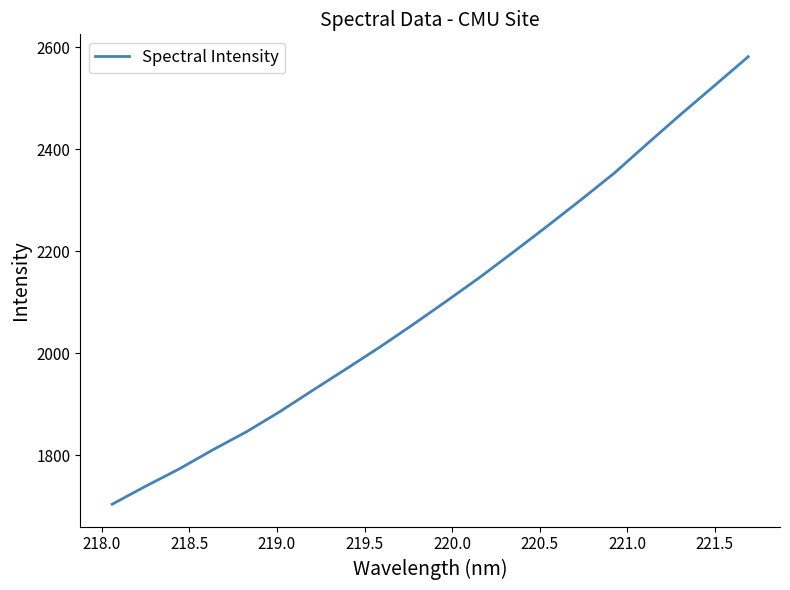

What is the difference between the maximum and minimum values?

876.6